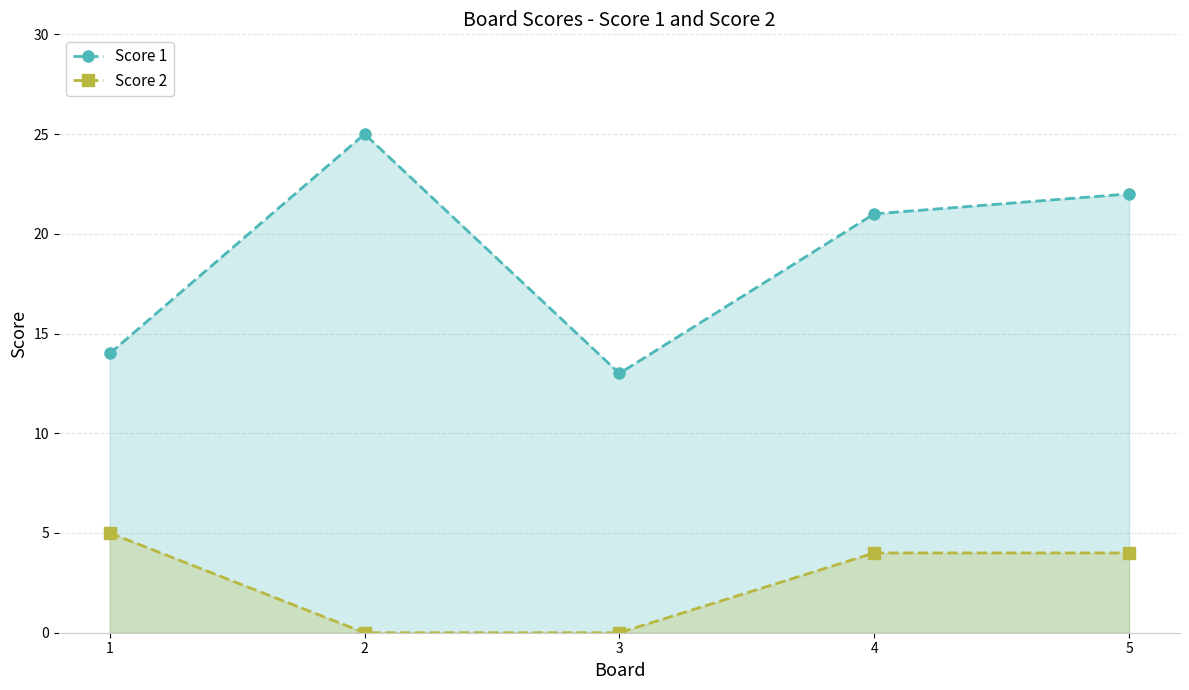

Where is the first local minimum for Score 1?

3